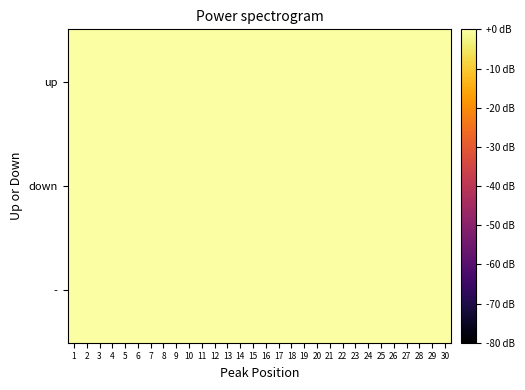

Reading right to left, what are all the values shown in this chart?

up: 30=0.0	29=-0.0	28=-0.0	27=-0.0	26=-0.0	25=0.0	24=0.0	23=-0.0	22=-0.0	21=-0.0	20=0.0	19=-0.0	18=-0.0	17=-0.0	16=-0.0	15=0.0	14=-0.0	13=0.0	12=0.0	11=0.0	10=0.0	9=0.0	8=0.0	7=-0.0	6=0.0	5=0.0	4=0.0	3=0.0	2=0.0	1=0.0
down: 30=0.0	29=-0.0	28=-0.0	27=-0.0	26=-0.0	25=0.0	24=-0.0	23=-0.0	22=-0.0	21=-0.0	20=0.0	19=-0.0	18=-0.0	17=-0.0	16=-0.0	15=0.0	14=-0.0	13=-0.0	12=-0.0	11=-0.0	10=0.0	9=0.0	8=0.0	7=-0.0	6=0.0	5=0.0	4=-0.0	3=0.0	2=0.0	1=0.0
-: 30=-0.0	29=-0.0	28=-0.0	27=-0.0	26=-0.0	25=0.0	24=-0.0	23=-0.0	22=0.0	21=-0.0	20=0.0	19=-0.0	18=-0.0	17=-0.0	16=-0.0	15=0.0	14=-0.0	13=0.0	12=-0.0	11=-0.0	10=-0.0	9=-0.0	8=0.0	7=-0.0	6=-0.0	5=0.0	4=-0.0	3=-0.0	2=0.0	1=0.0